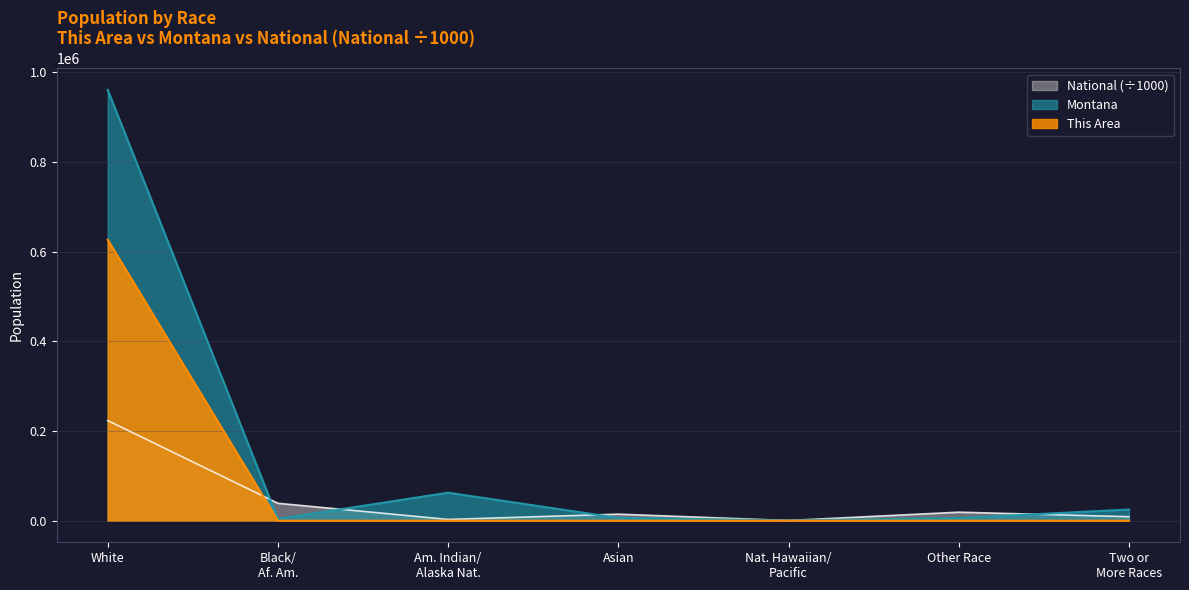

At which category does the chart reach its peak across all series?

White